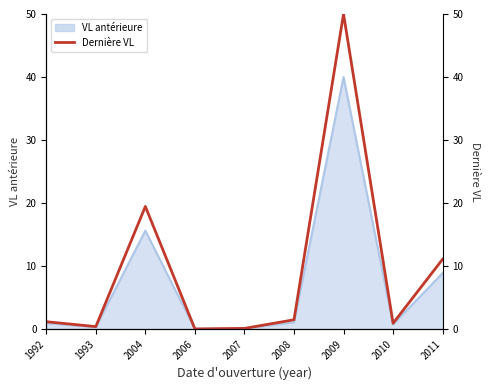

What is the value of the 2nd point from the left?

0.4